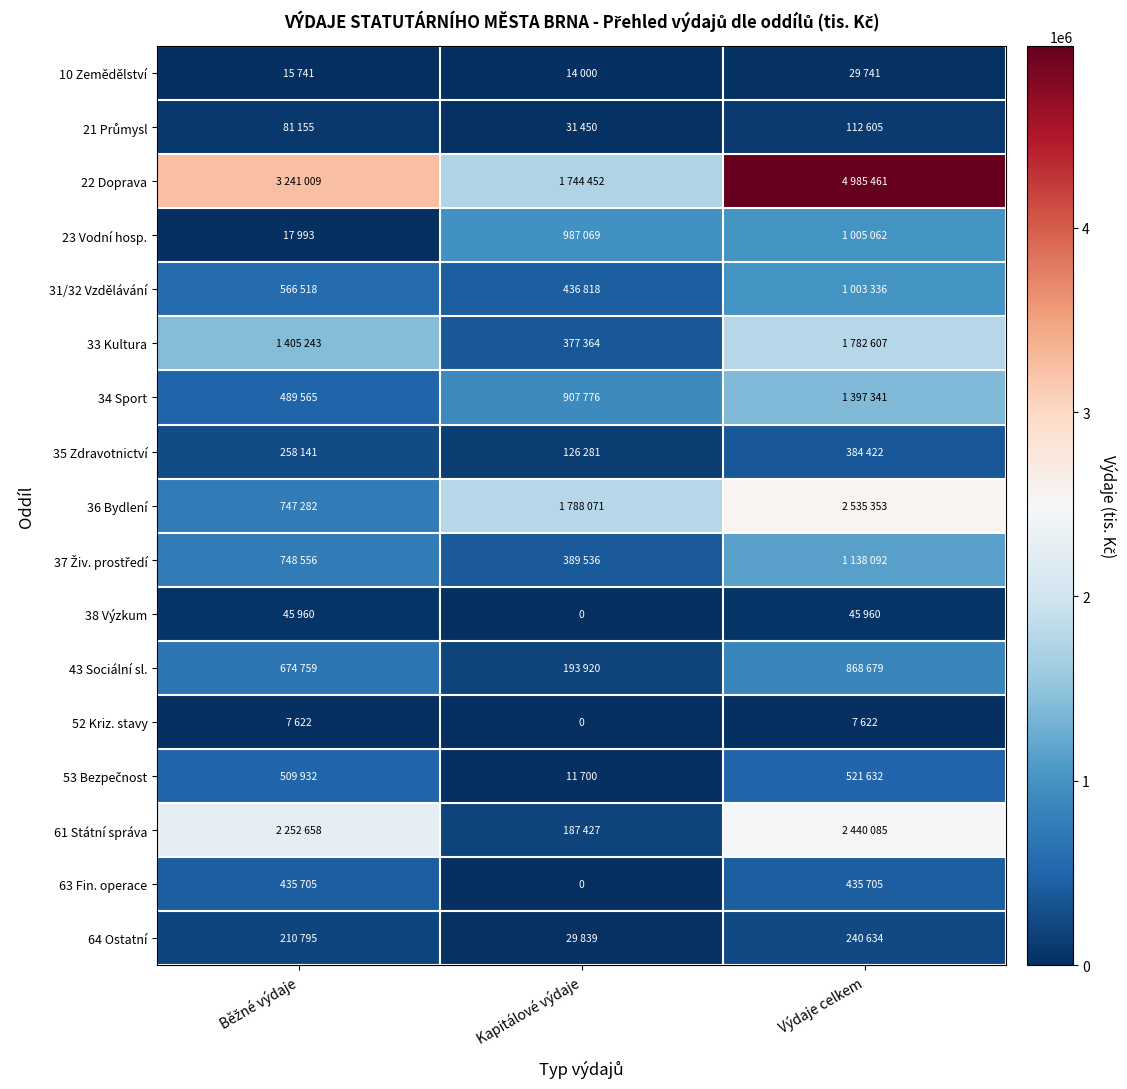

Read the 23 Vodní hosp. value at Kapitálové výdaje.

987069